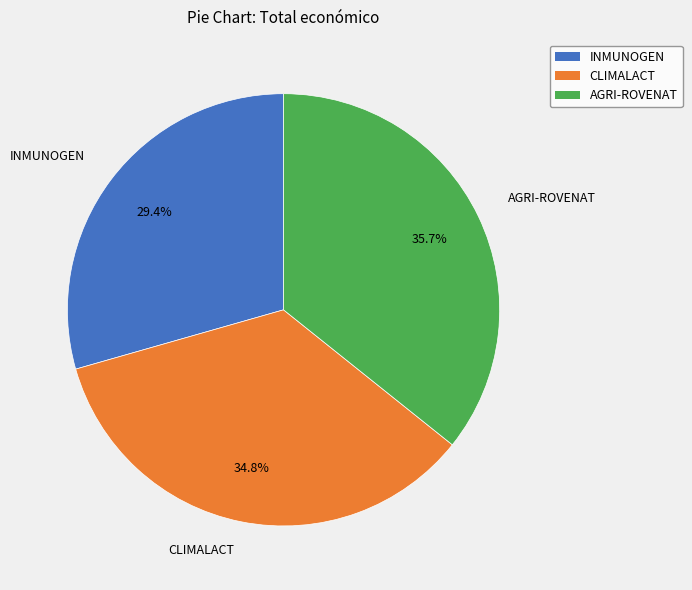

The INMUNOGEN slice represents 29% of the pie. True or false?

True